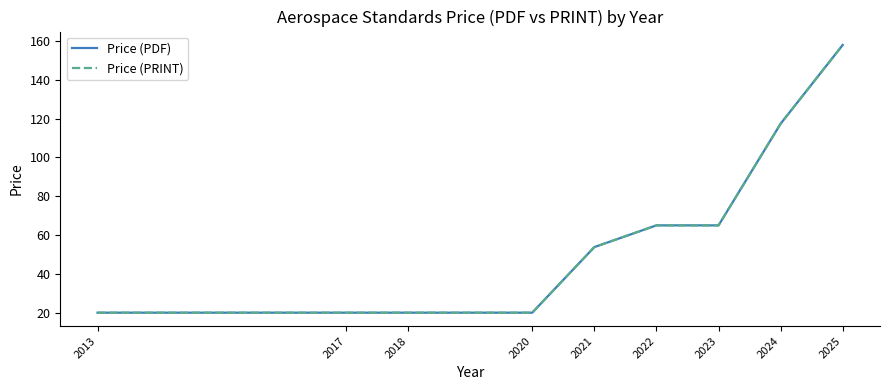

Does the chart have visible grid lines?

No